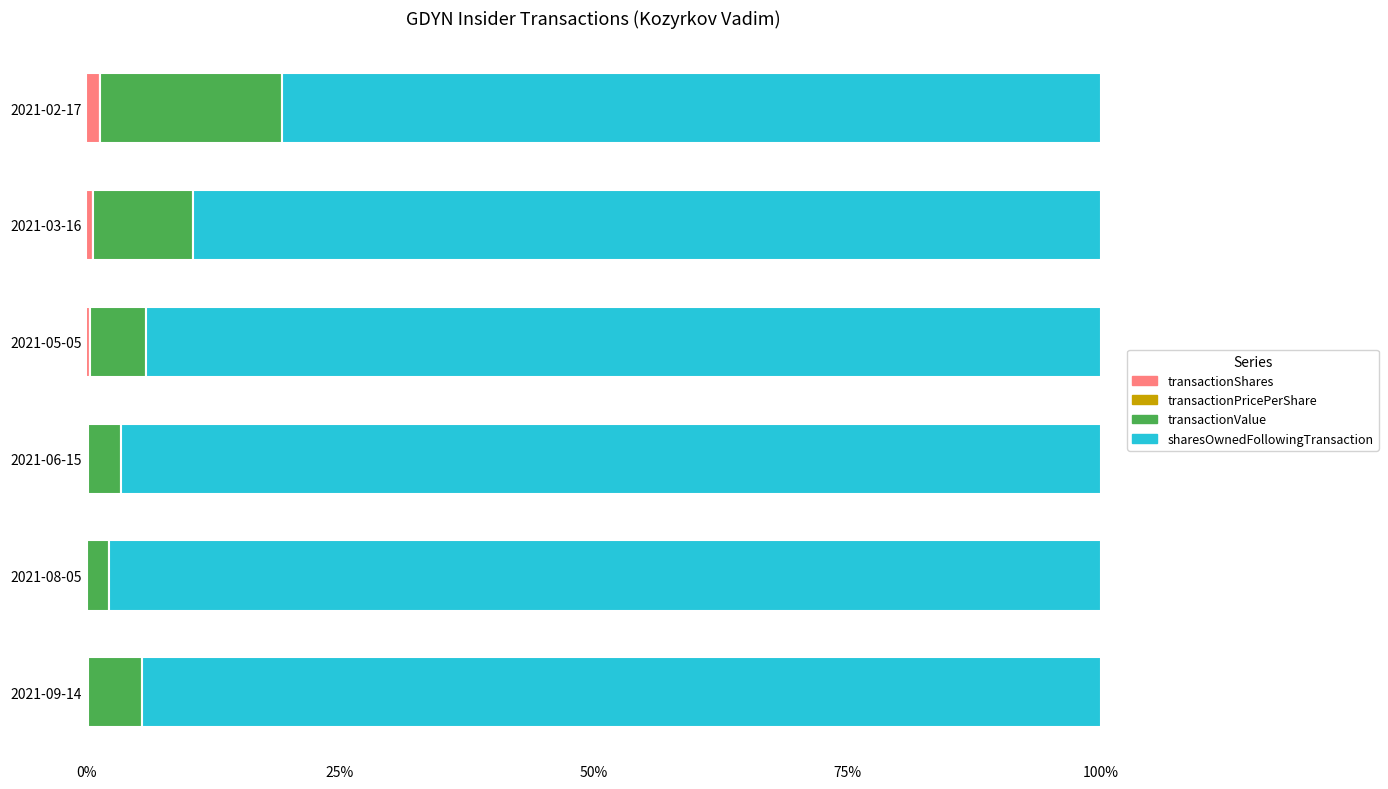

The transactionShares series shows 0.1 at 2021-08-05. True or false?

True